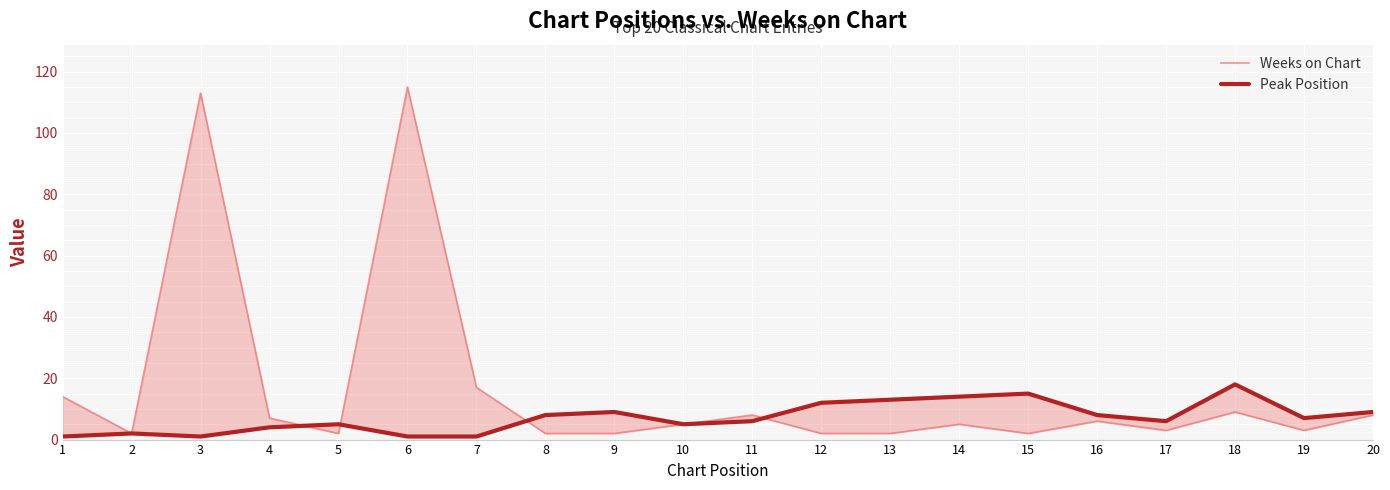

At which label is Weeks on Chart closest to 58?

7